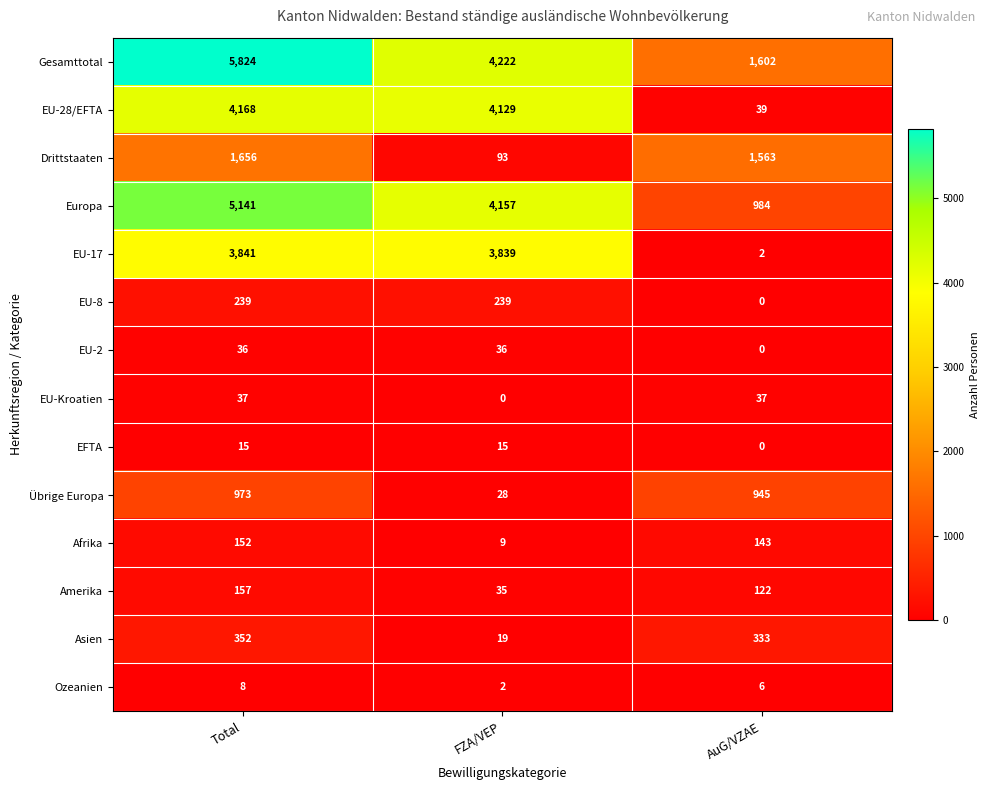

Count the EU-2 values in the range 0 to 36.

3